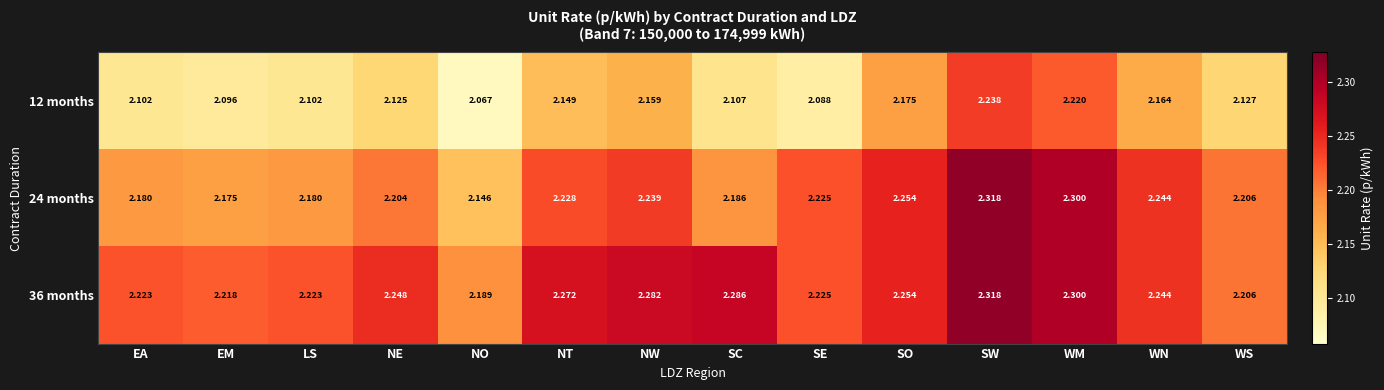

At which label does 24 months reach its minimum?

NO